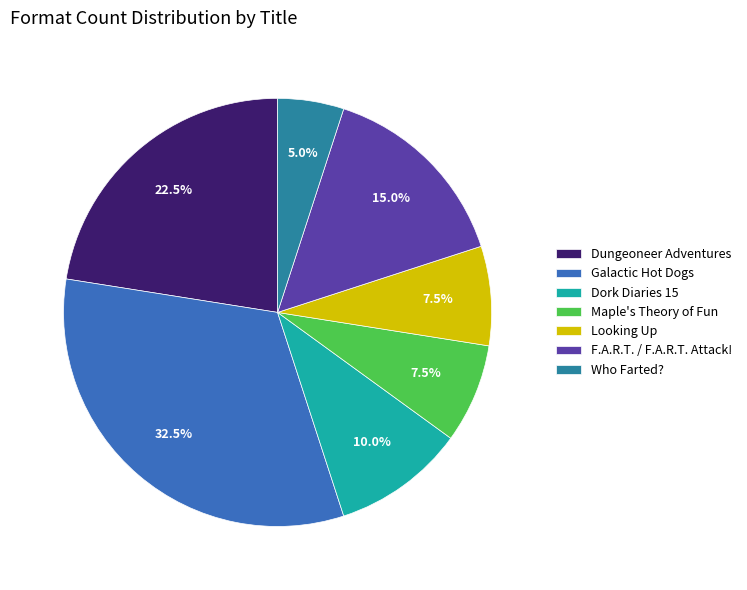

Do Dungeoneer Adventures and Who Farted? together represent more than half of the pie?

No